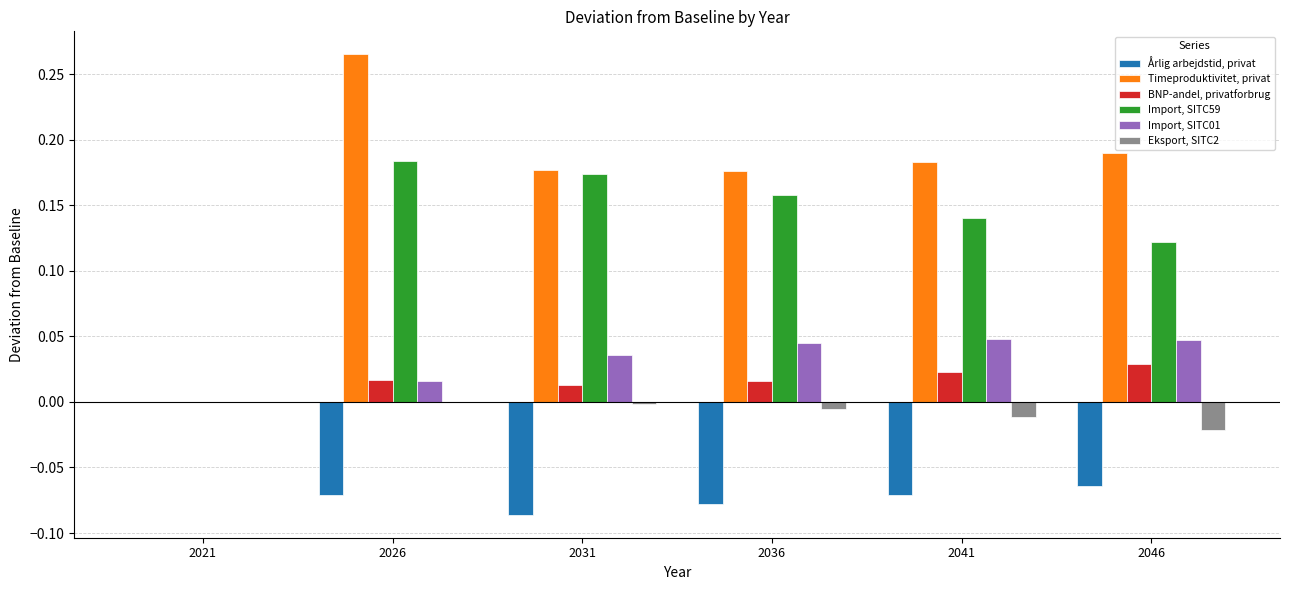

What are all the series names shown in the legend?

Årlig arbejdstid, privat, Timeproduktivitet, privat, BNP-andel, privatforbrug, Import, SITC59, Import, SITC01, Eksport, SITC2